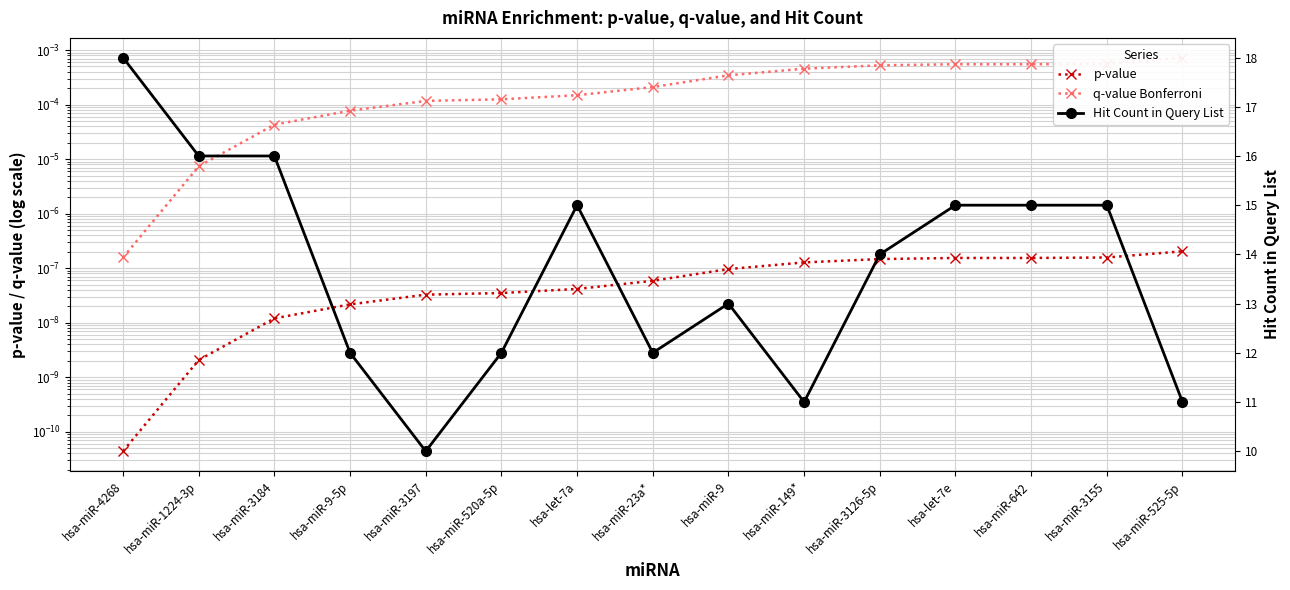

Which series has the largest total across all categories?

Hit Count in Query List